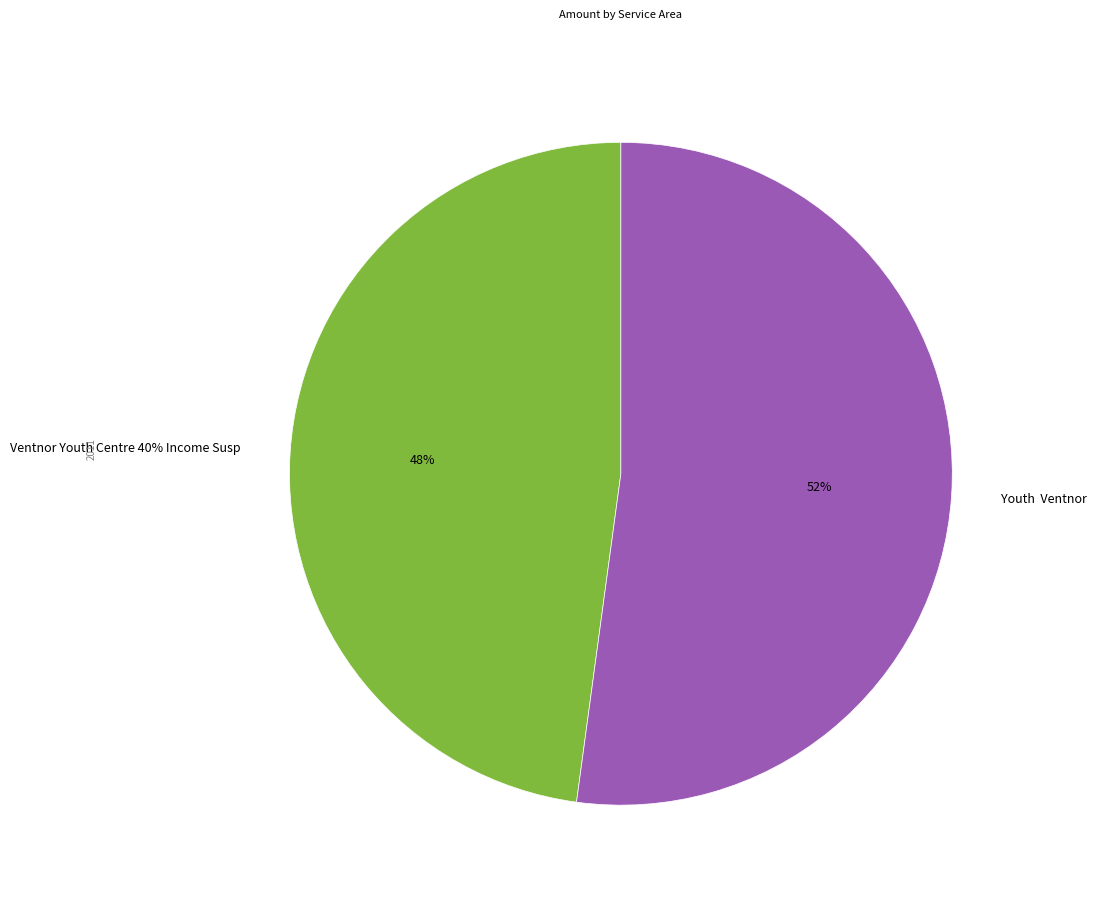

What is the total percentage of Ventnor Youth Centre 40% Income Susp and Youth  Ventnor?

100.0%